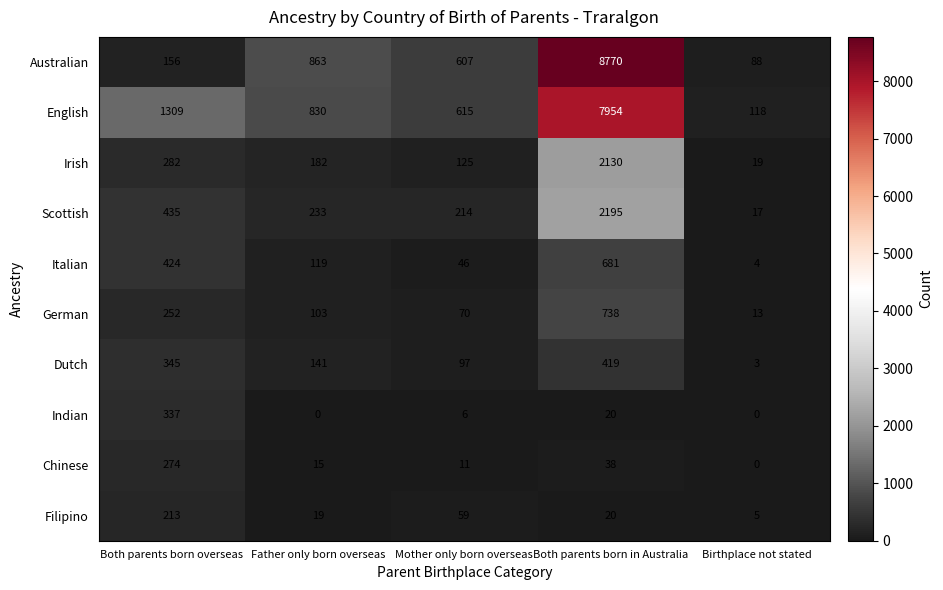

Is it true that Chinese equals 15 at Father only born overseas?

True